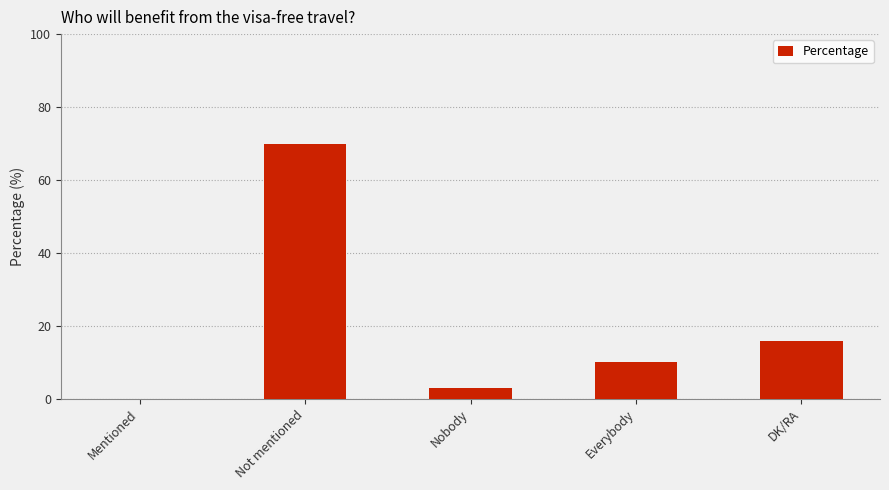

What is the average value?

20